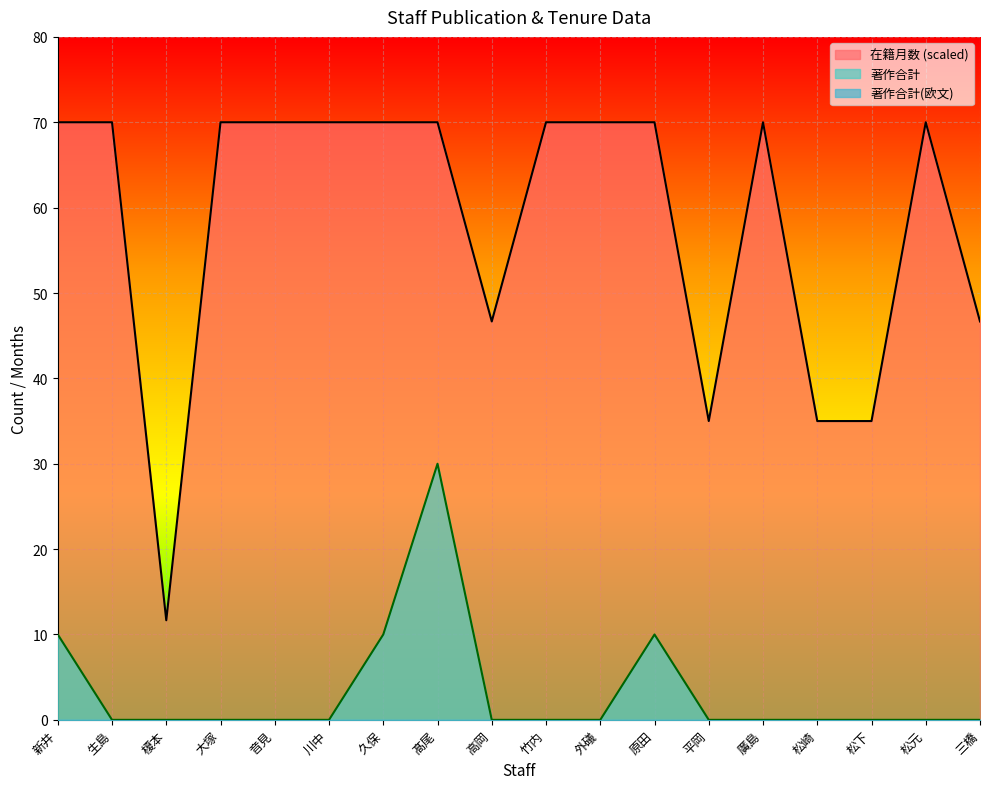

True or false: 著作合計 has more than 1 interior local peaks.

True